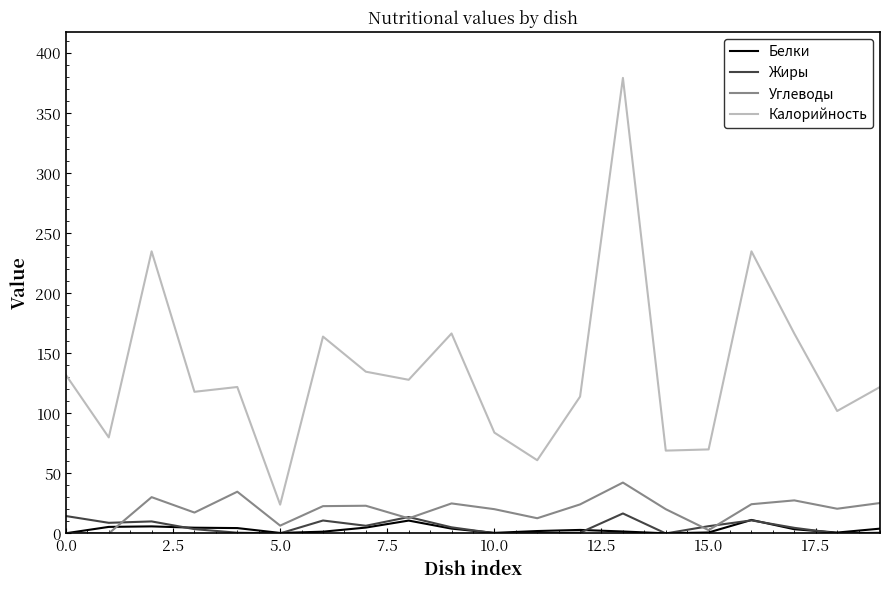

Is this an area chart (filled region under the line)?

No